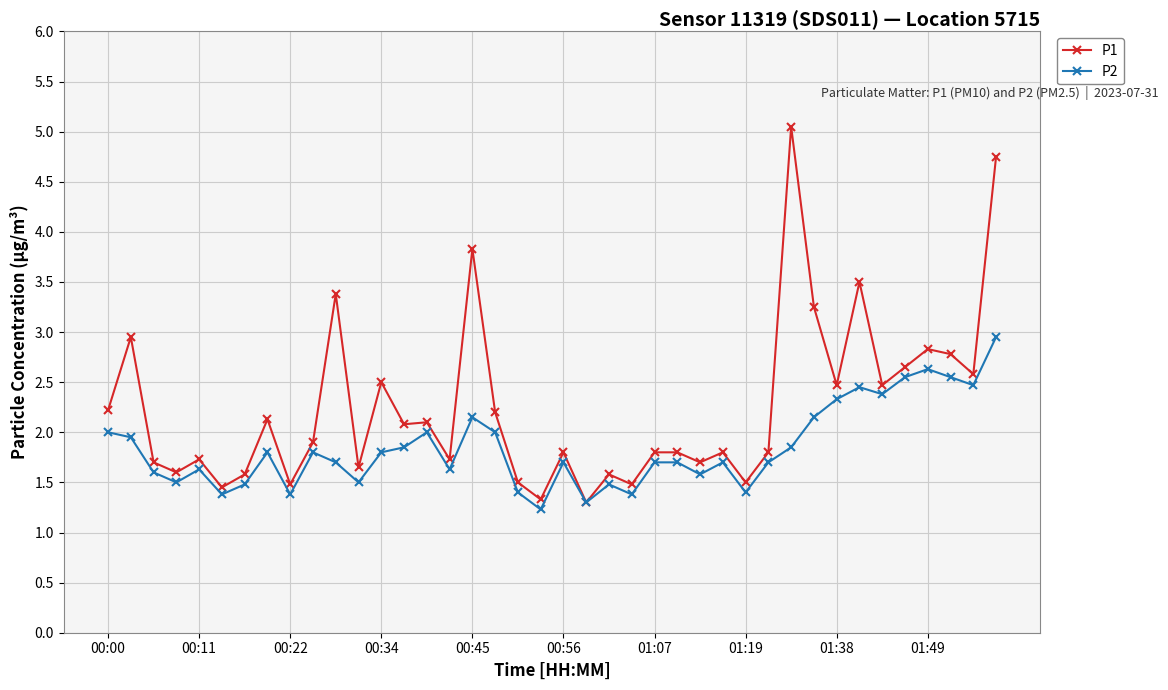

What is the highest value of the P2 series?

3.0